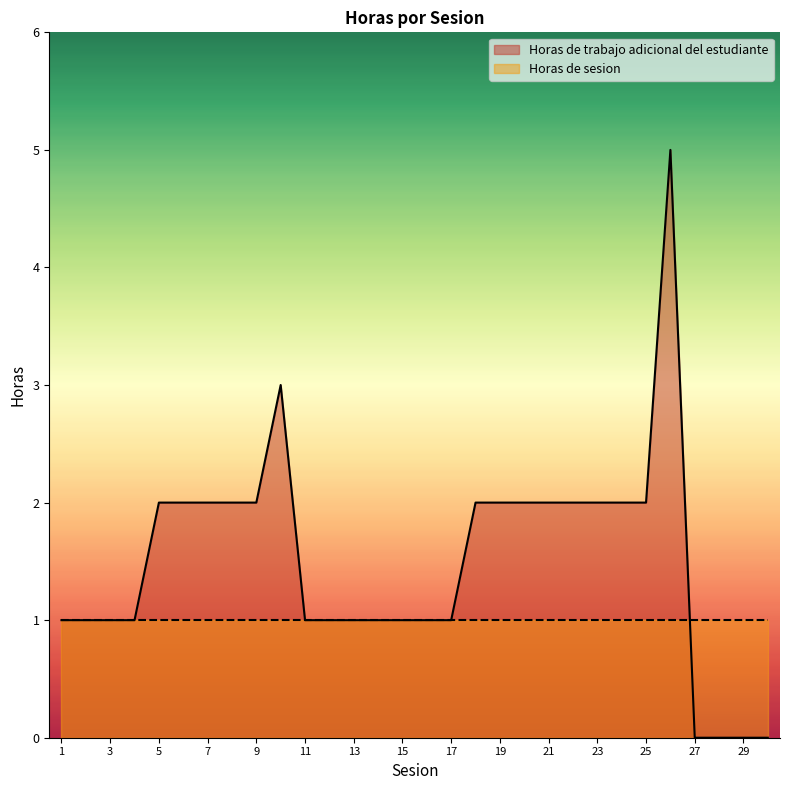

At which label does the data first exceed 2?

10